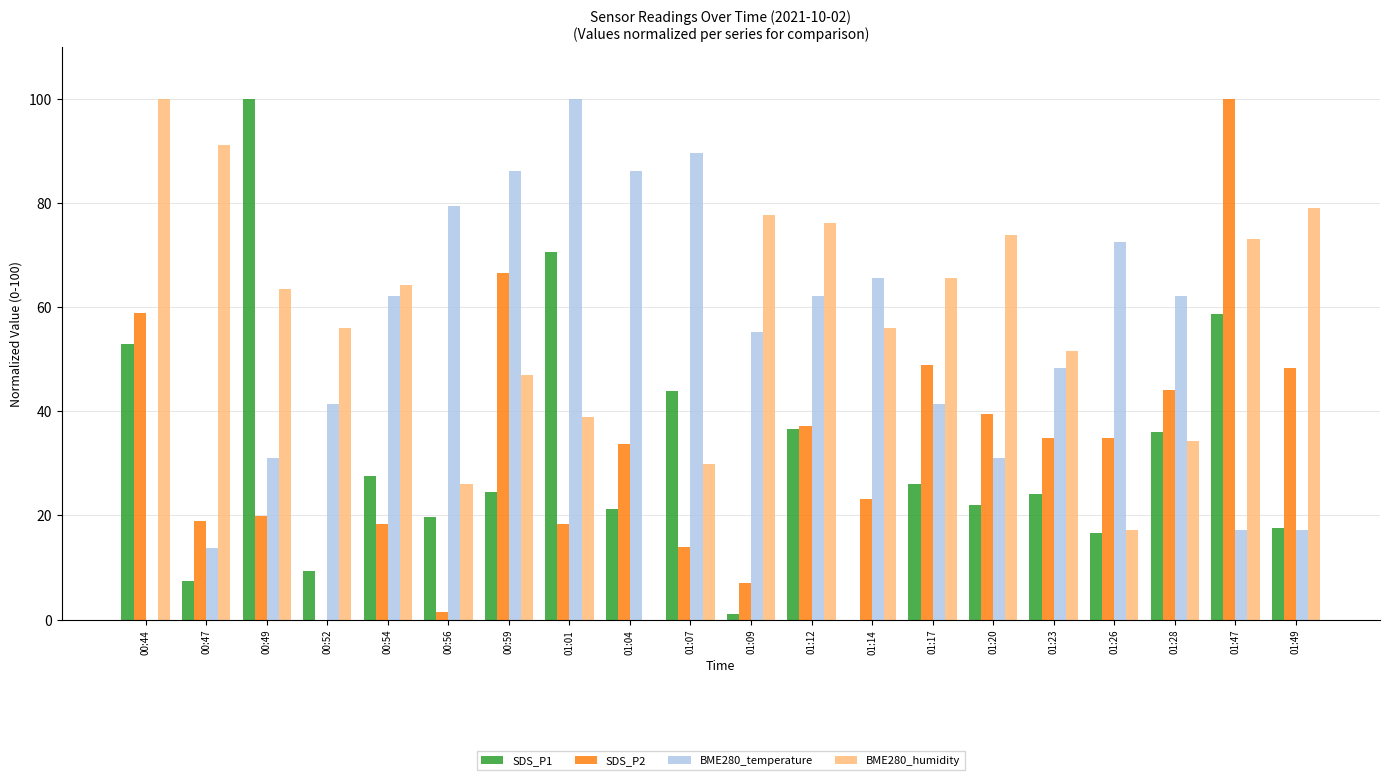

True or false: BME280_temperature has a value of 86.2 at 01:04.

True